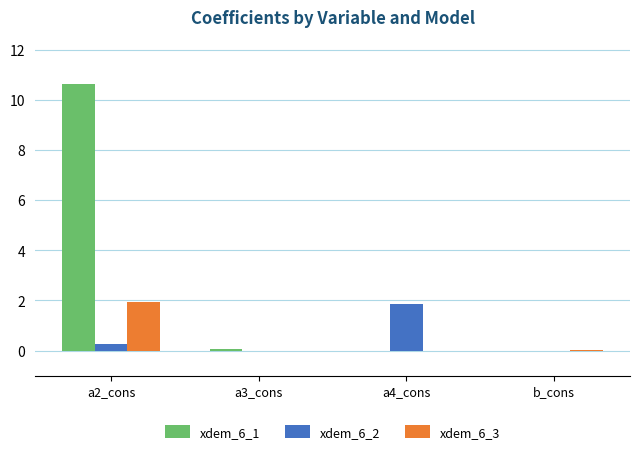

Is the value of xdem_6_1 at a2_cons greater than the value of xdem_6_3 at a2_cons?

Yes